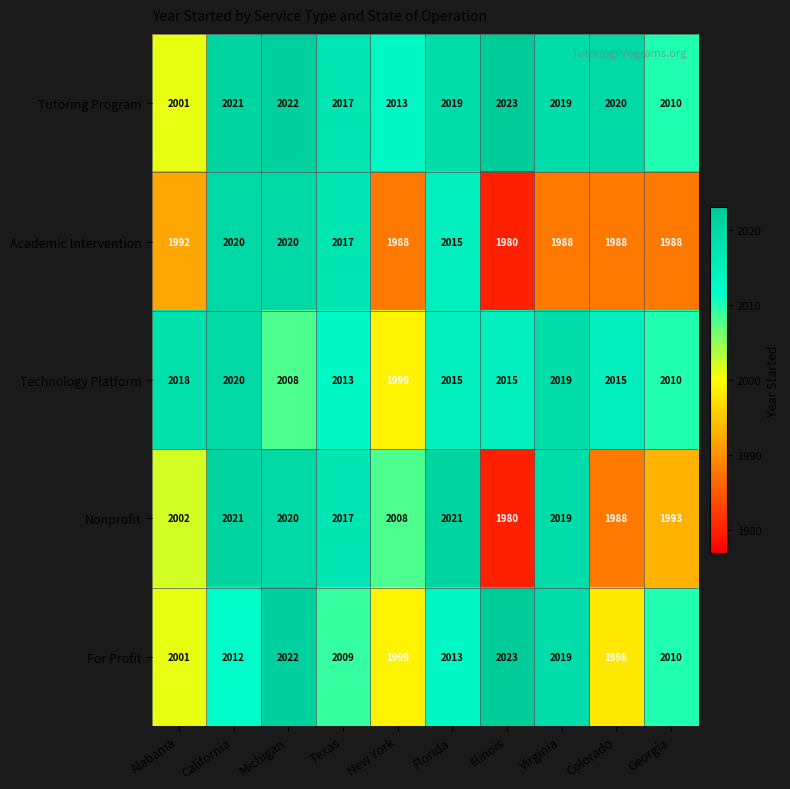

Is it true that Tutoring Program equals 1381 at California?

False